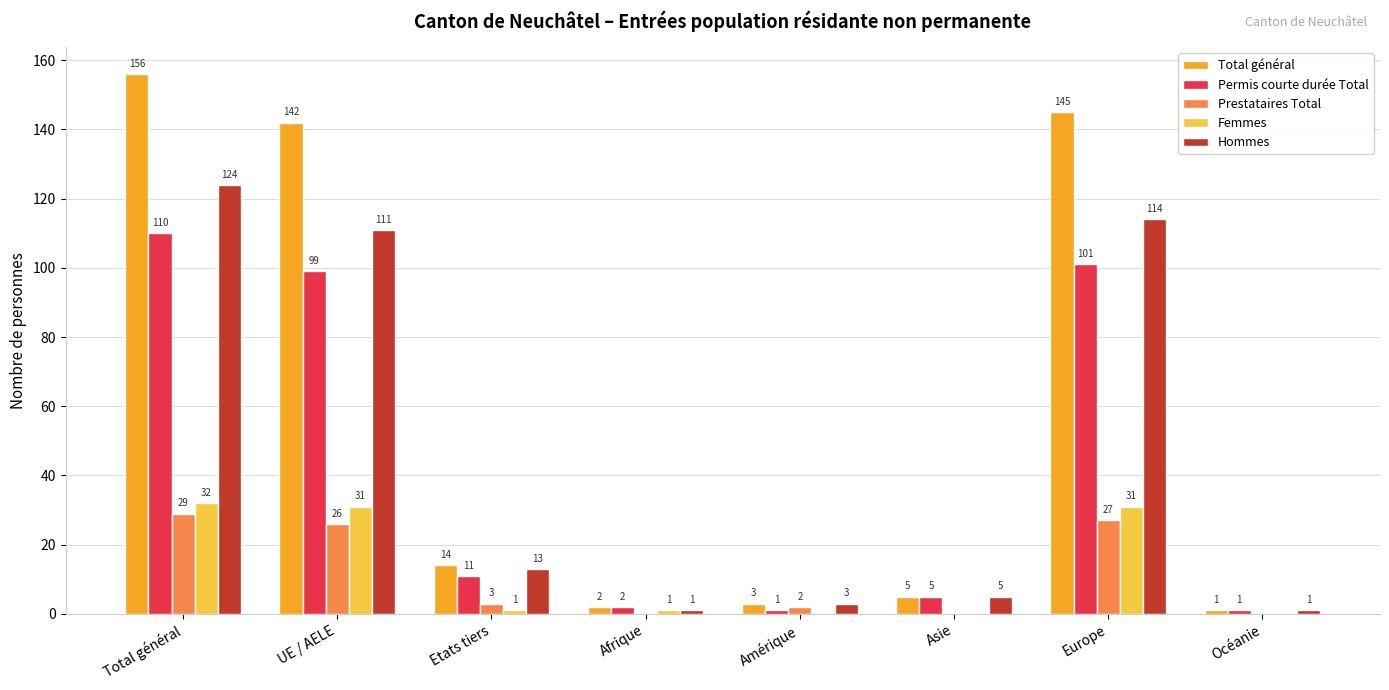

Is the value of Femmes at Amérique greater than the value of Hommes at Océanie?

No